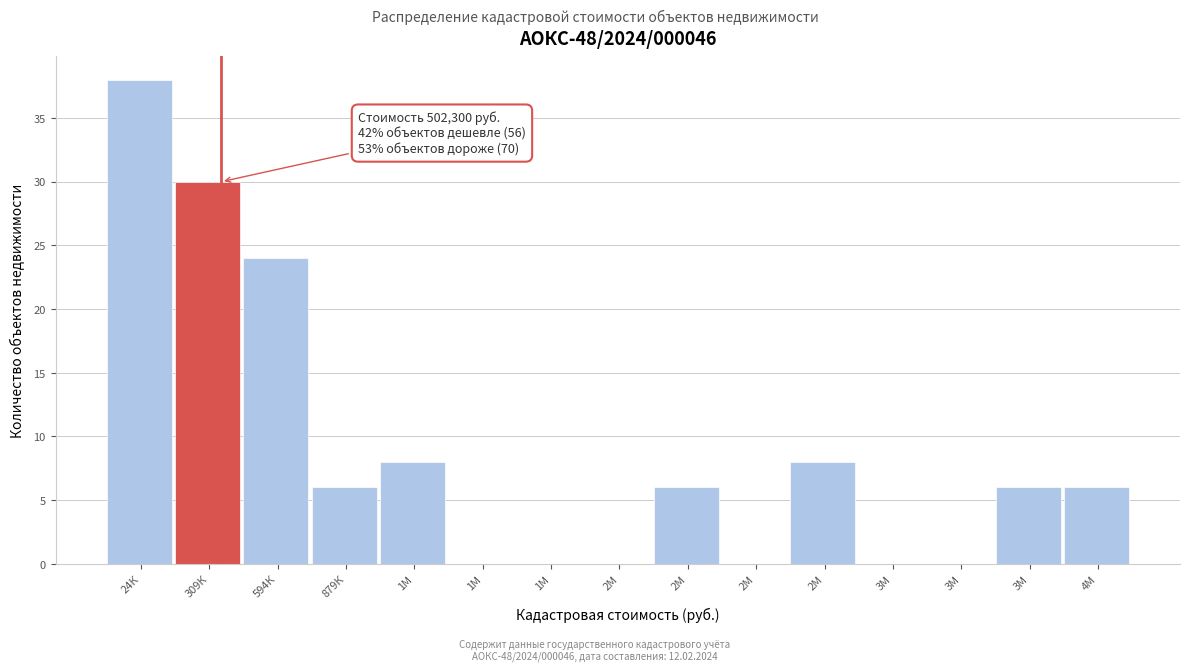

Are the bars horizontal?

No